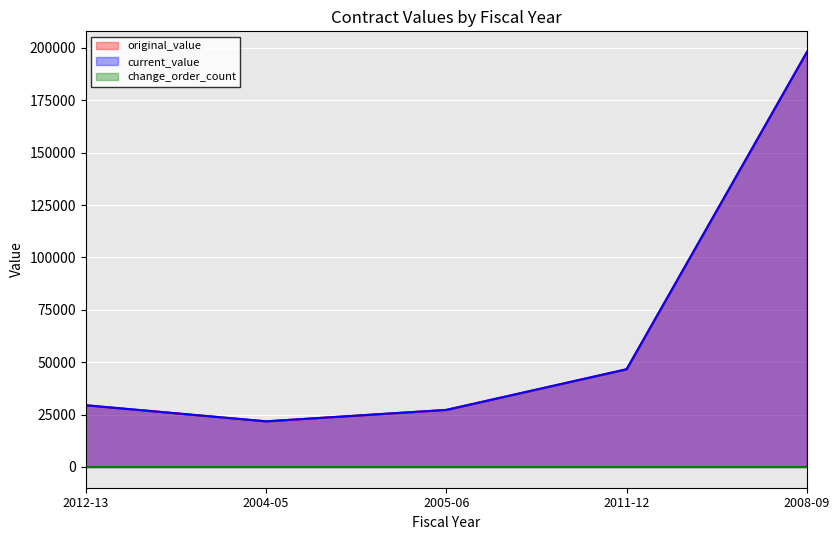

Between 2004-05 and 2008-09, which is larger?

2008-09